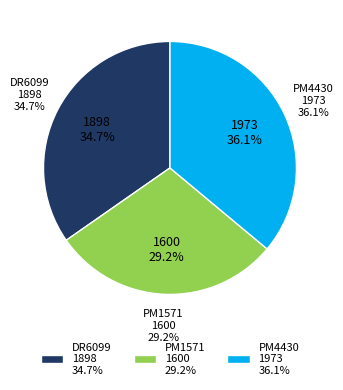

The PM4430 slice represents 36% of the pie. True or false?

True